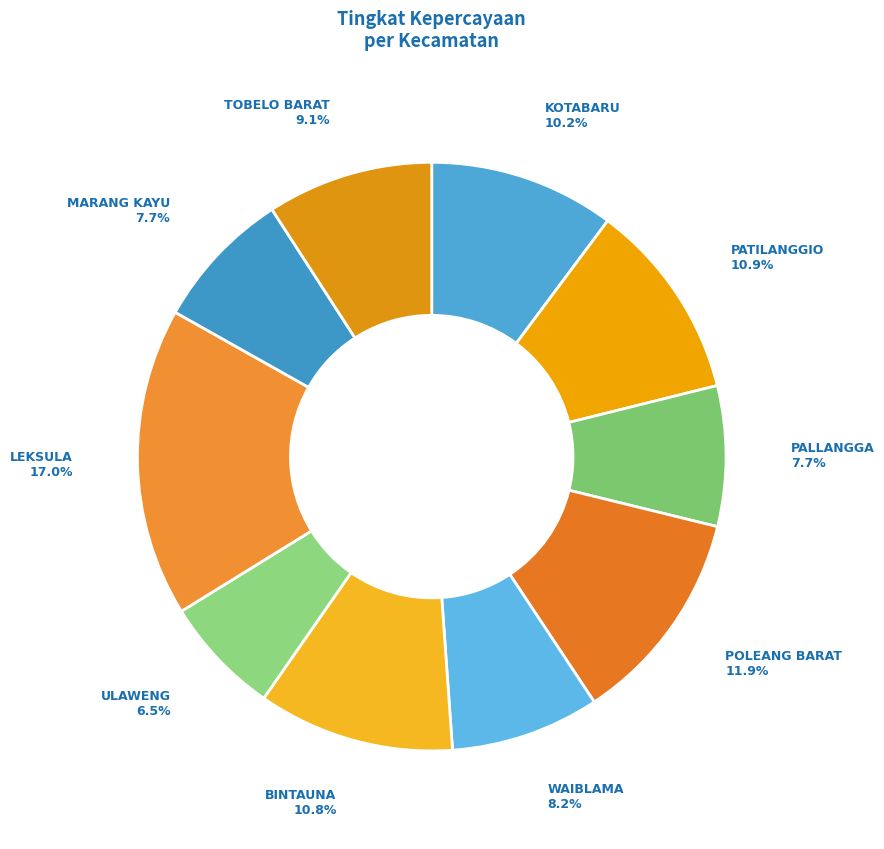

How much of the chart is everything except WAIBLAMA?

91.8%